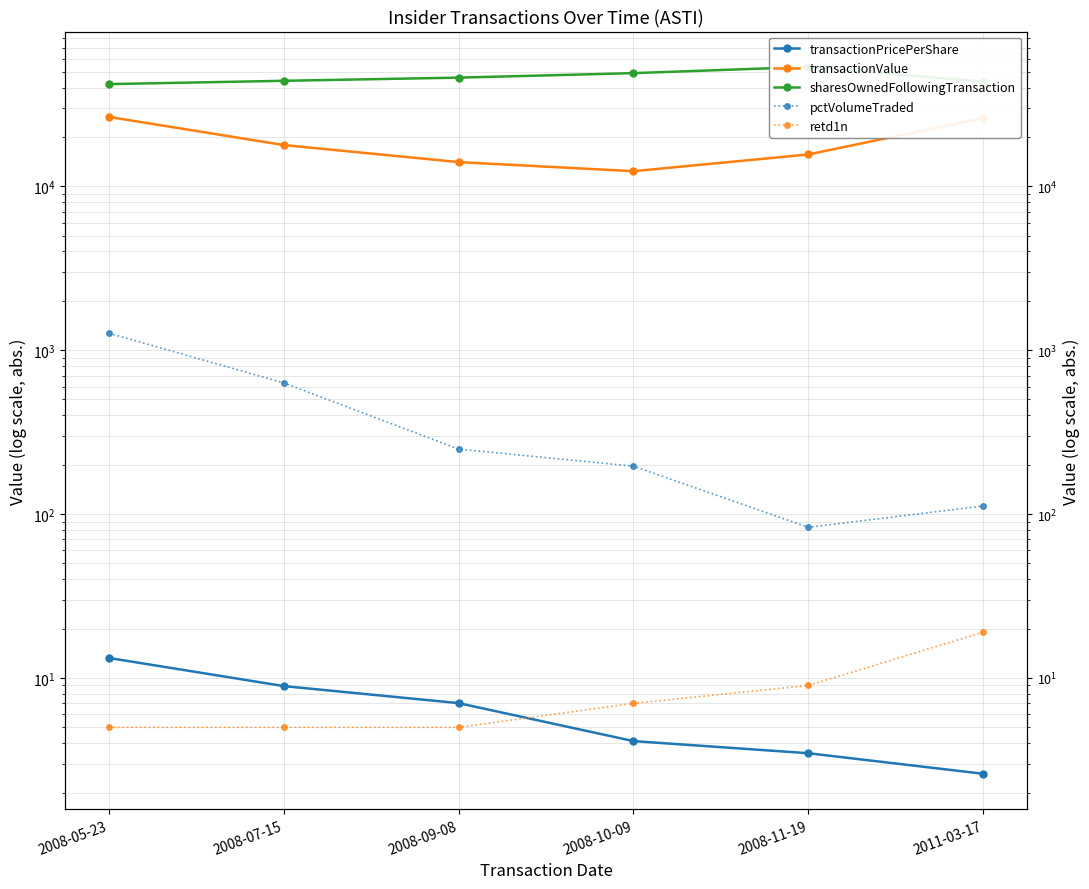

Count the number of data series in this chart.

5